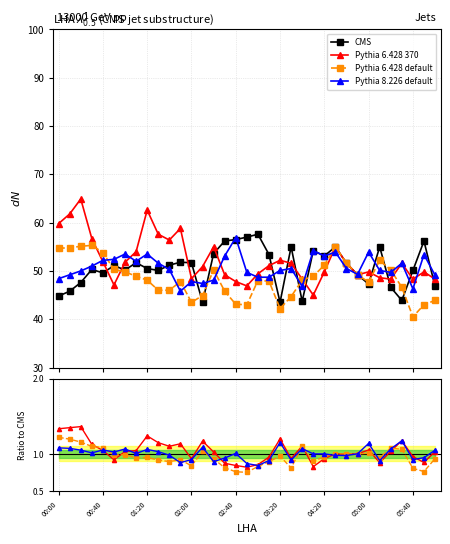

How many times do Pythia 6.428 370 and Pythia 6.428 default cross each other?

5